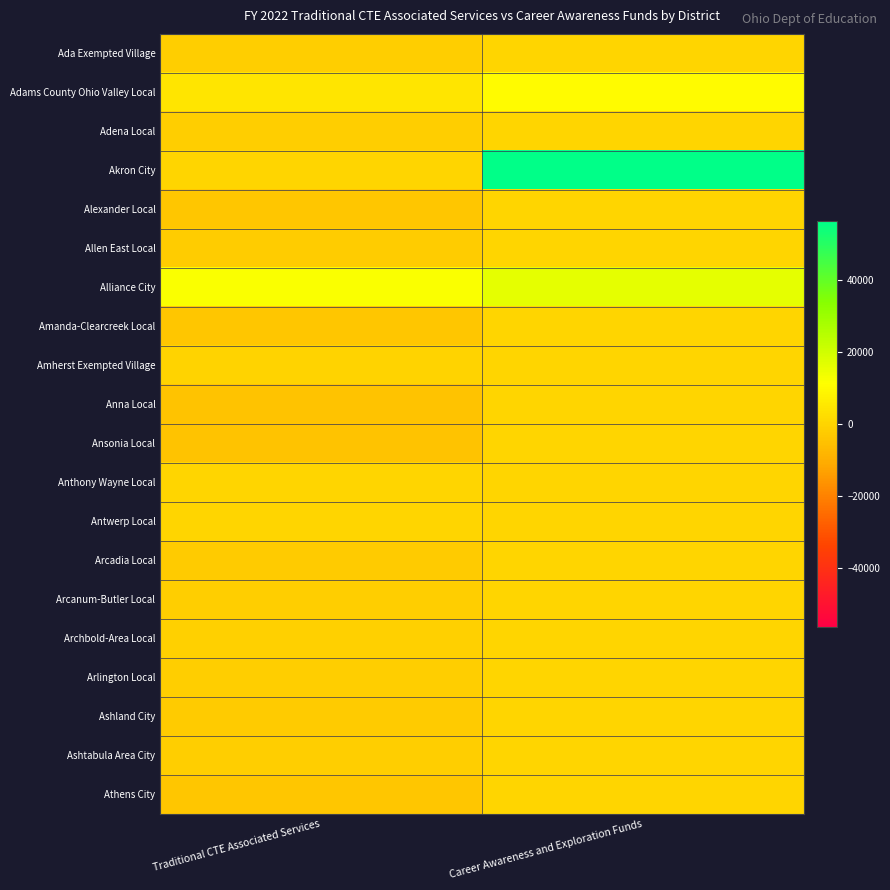

Reading left to right, list all the values displayed in this chart.

Ada Exempted Village: Traditional CTE Associated Services=-1658.3	Career Awareness and Exploration Funds=0.0
Adams County Ohio Valley Local: Traditional CTE Associated Services=4637.5	Career Awareness and Exploration Funds=10191.5
Adena Local: Traditional CTE Associated Services=-1660.0	Career Awareness and Exploration Funds=0.0
Akron City: Traditional CTE Associated Services=0.0	Career Awareness and Exploration Funds=56501.2
Alexander Local: Traditional CTE Associated Services=-3790.1	Career Awareness and Exploration Funds=0.0
Allen East Local: Traditional CTE Associated Services=-2193.6	Career Awareness and Exploration Funds=0.0
Alliance City: Traditional CTE Associated Services=12328.5	Career Awareness and Exploration Funds=16285.3
Amanda-Clearcreek Local: Traditional CTE Associated Services=-3817.0	Career Awareness and Exploration Funds=0.0
Amherst Exempted Village: Traditional CTE Associated Services=-253.0	Career Awareness and Exploration Funds=0.0
Anna Local: Traditional CTE Associated Services=-4700.5	Career Awareness and Exploration Funds=0.0
Ansonia Local: Traditional CTE Associated Services=-4601.3	Career Awareness and Exploration Funds=0.0
Anthony Wayne Local: Traditional CTE Associated Services=0.0	Career Awareness and Exploration Funds=0.0
Antwerp Local: Traditional CTE Associated Services=0.0	Career Awareness and Exploration Funds=0.0
Arcadia Local: Traditional CTE Associated Services=-2274.8	Career Awareness and Exploration Funds=0.0
Arcanum-Butler Local: Traditional CTE Associated Services=-1701.3	Career Awareness and Exploration Funds=0.0
Archbold-Area Local: Traditional CTE Associated Services=-1199.3	Career Awareness and Exploration Funds=0.0
Arlington Local: Traditional CTE Associated Services=-1398.4	Career Awareness and Exploration Funds=0.0
Ashland City: Traditional CTE Associated Services=-2391.8	Career Awareness and Exploration Funds=0.0
Ashtabula Area City: Traditional CTE Associated Services=-1629.7	Career Awareness and Exploration Funds=0.0
Athens City: Traditional CTE Associated Services=-3544.8	Career Awareness and Exploration Funds=0.0